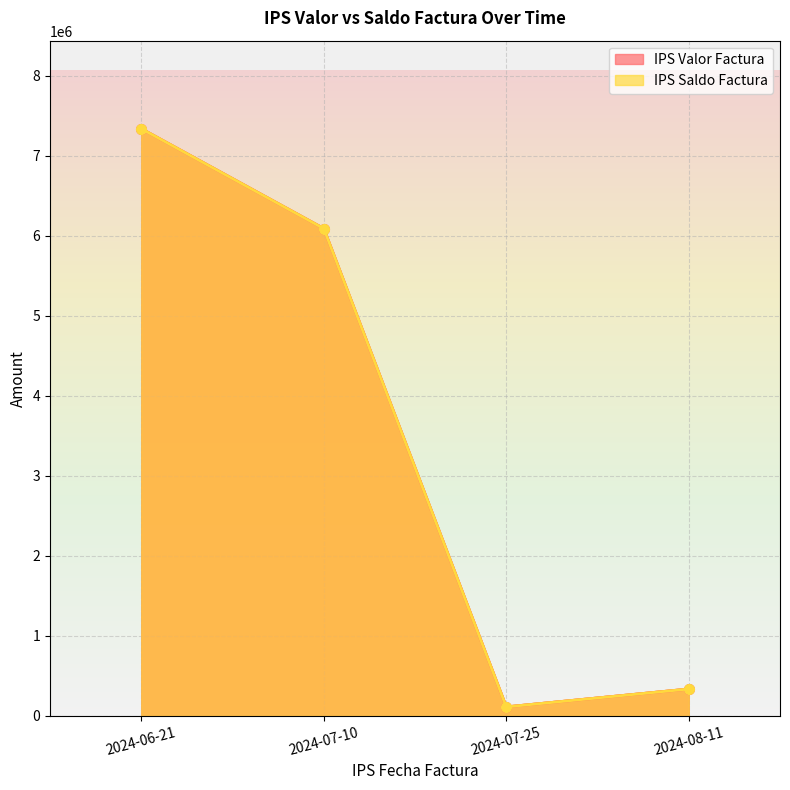

What is the approximate value of IPS Valor Factura at 2024-07-25?

110241